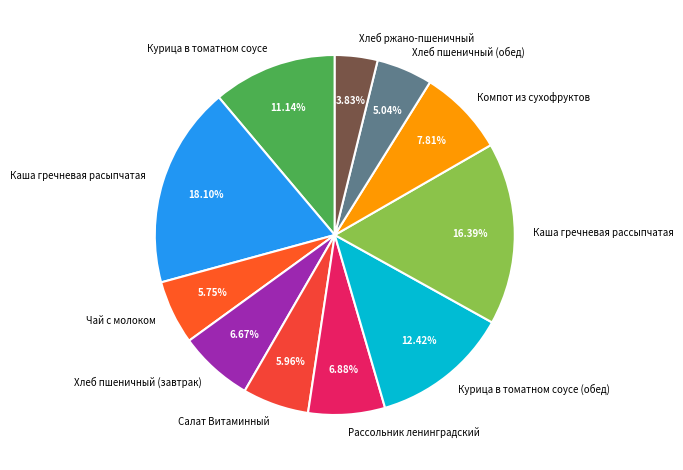

Is there a majority slice in this chart?

No